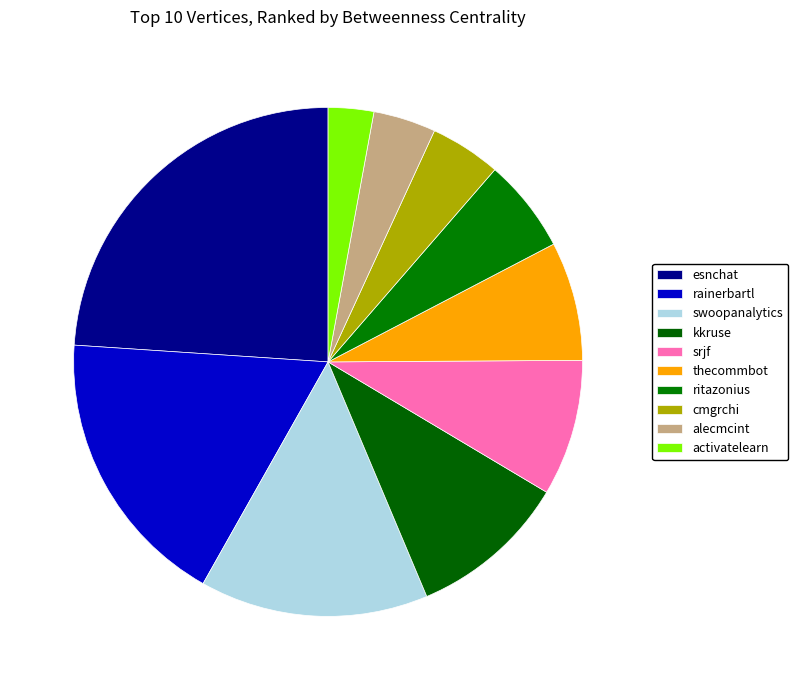

To the nearest percent, what is the average slice percentage?

10%